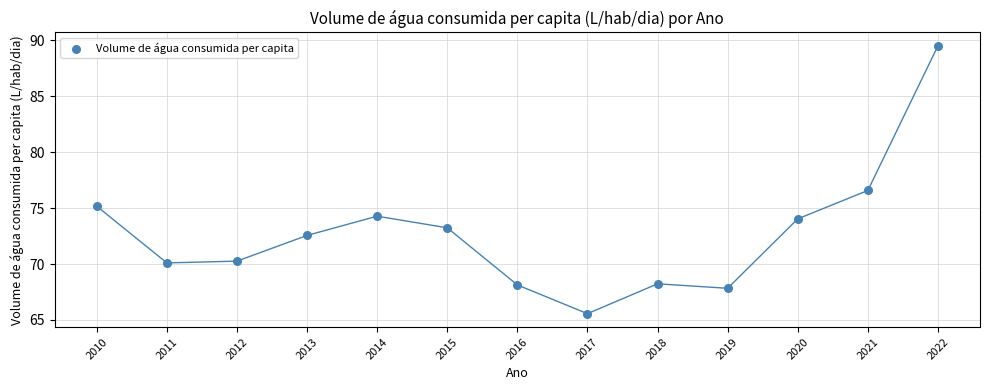

What is the range of Y values (max minus min)?

24.0